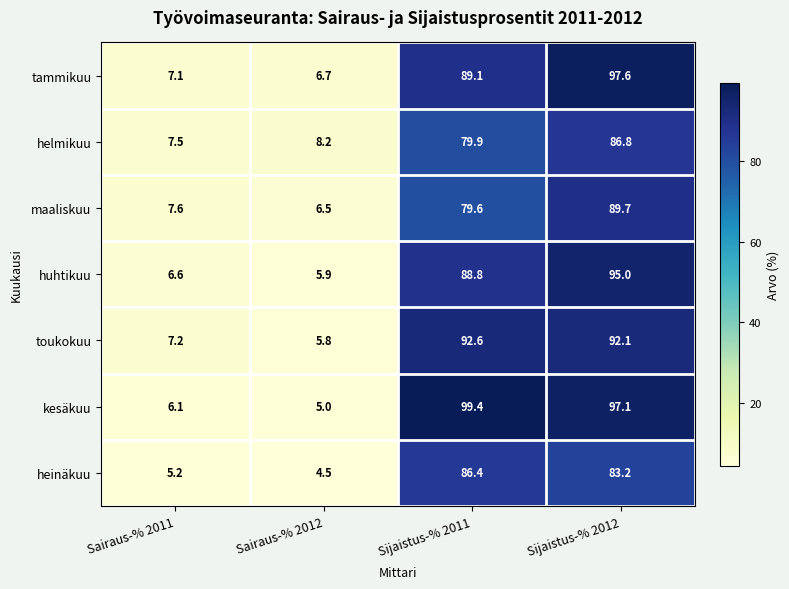

How many distinct data groups are displayed?

7